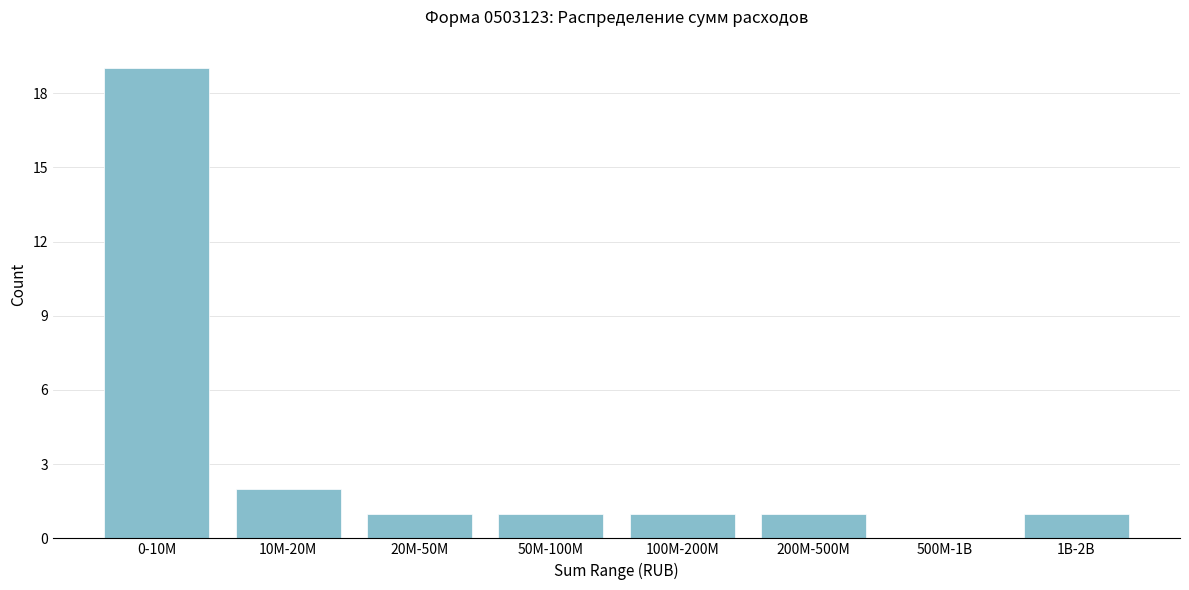

Reading left to right, extract all data points from this chart.

0-10M=19	10M-20M=2	20M-50M=1	50M-100M=1	100M-200M=1	200M-500M=1	500M-1B=0	1B-2B=1